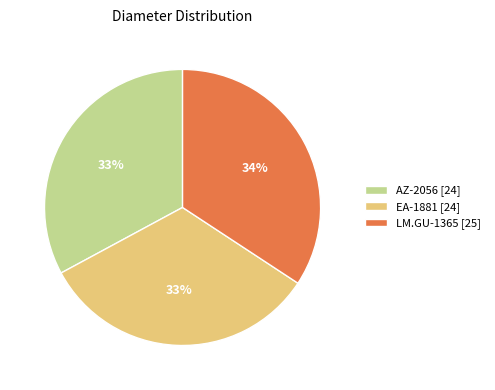

To the nearest percent, what is the combined percentage of LM.GU-1365 and AZ-2056?

67%